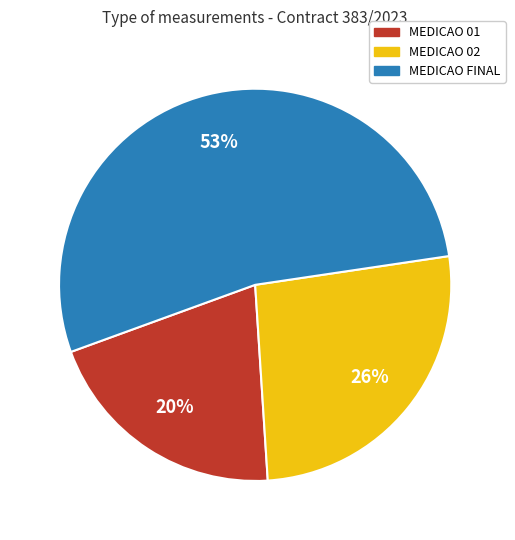

What is the largest slice in the pie chart?

MEDICAO FINAL